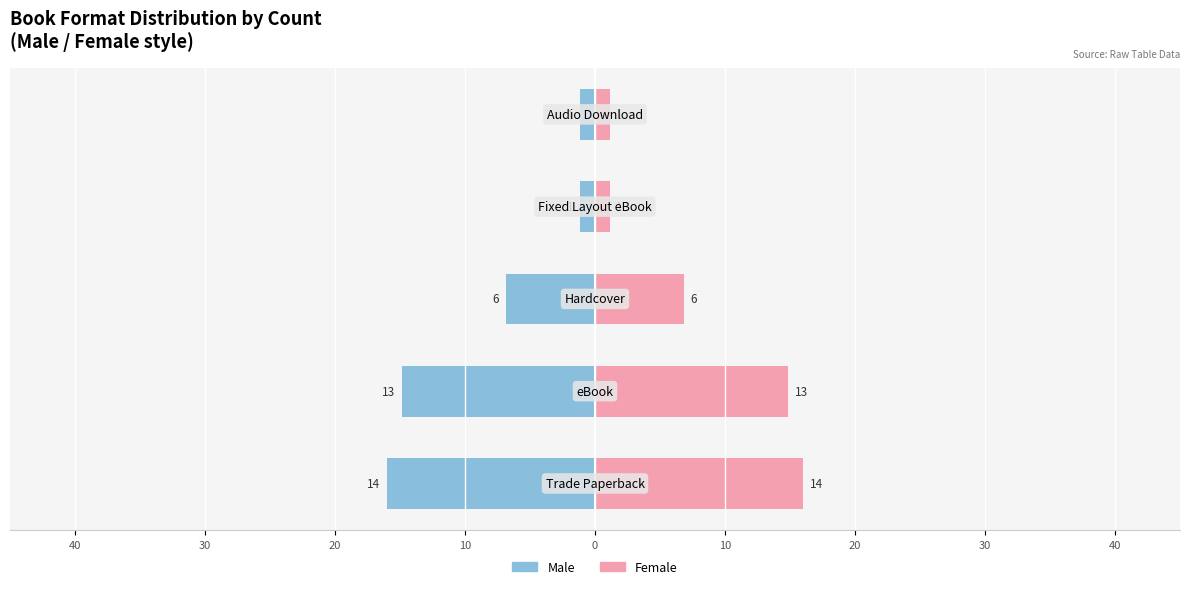

Is it true that Female equals 1.5 at 0?

False